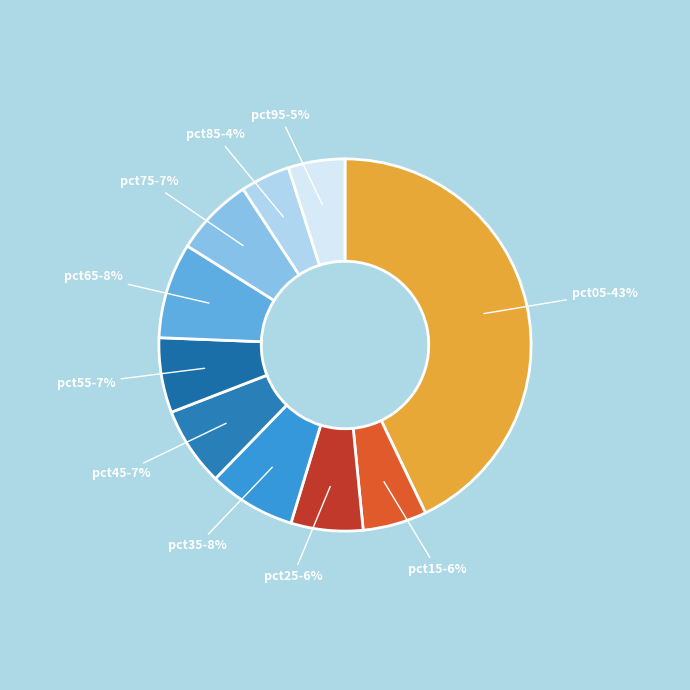

How many slices are in this pie chart?

10